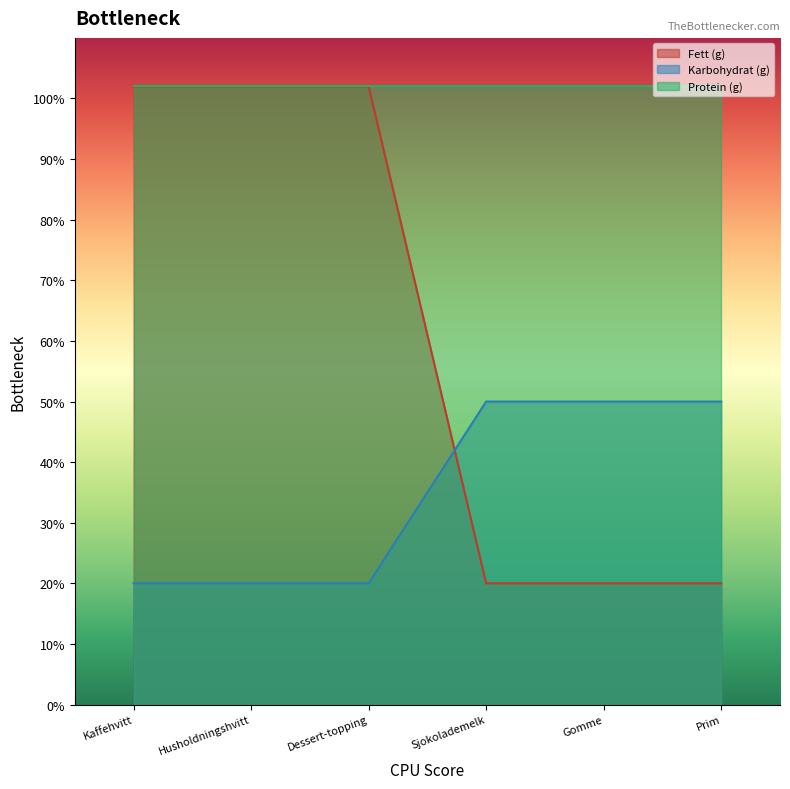

How many lines are shown in the chart?

3